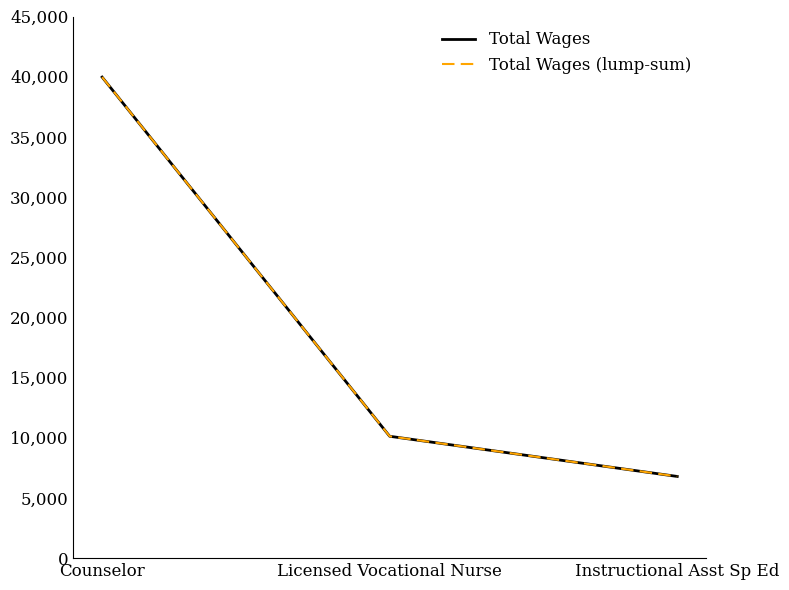

What is the lowest value of the Total Wages (lump-sum) series?

6787